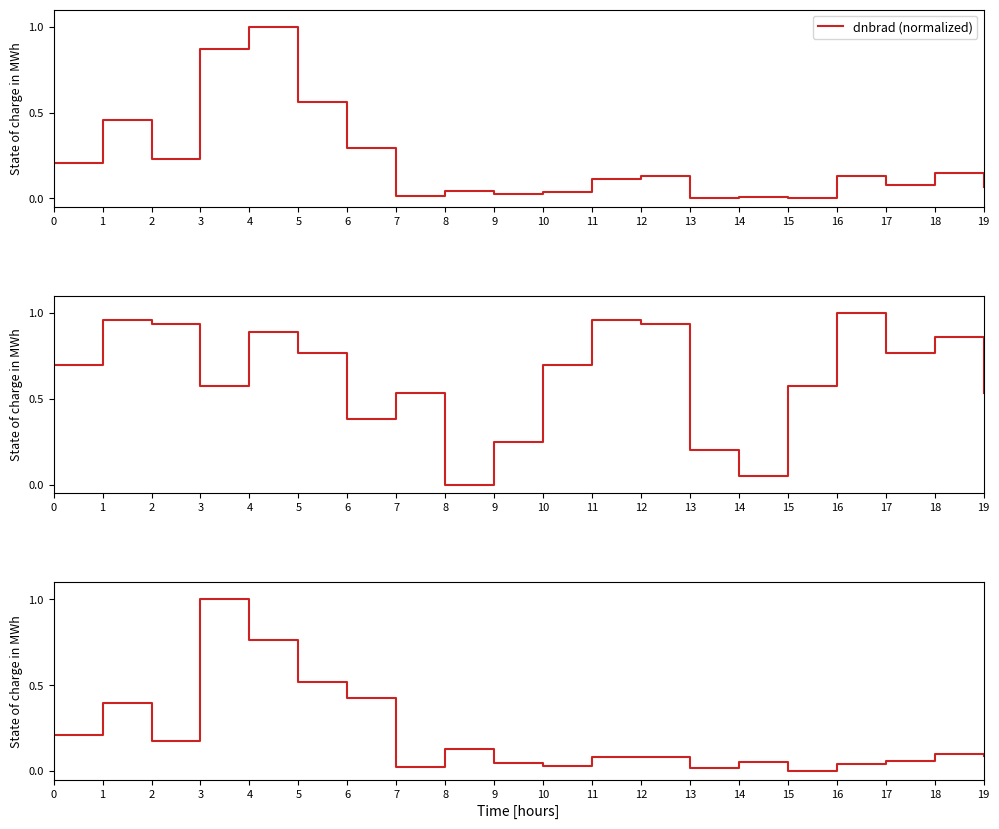

Rank the series by their maximum value, from highest to lowest.

dnbrad (normalized), satz (normalized), rade9_mult_nadir_norm (normalized)